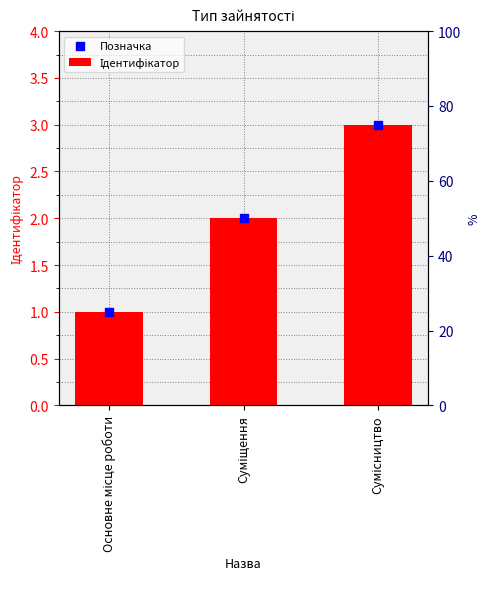

Which series contains the highest Y value?

Ідентифікатор